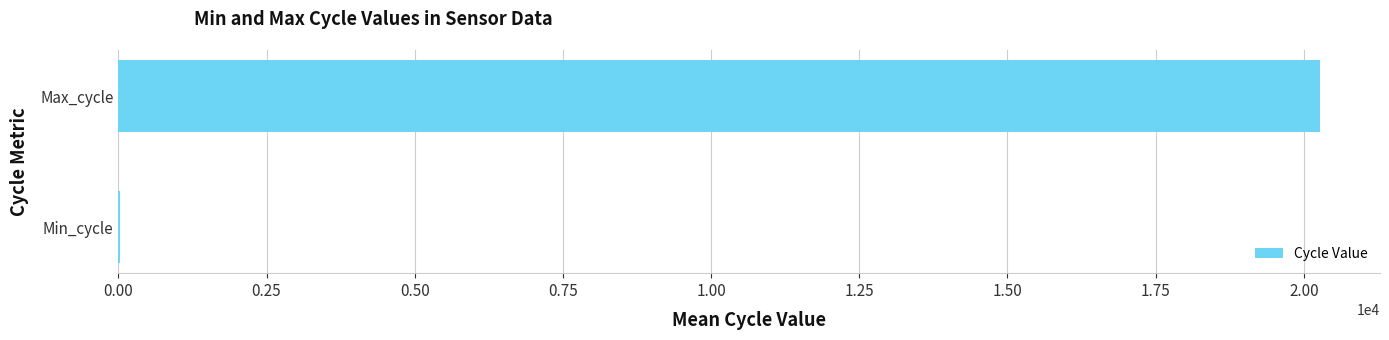

The value at Max_cycle is 20270.7. True or false?

True